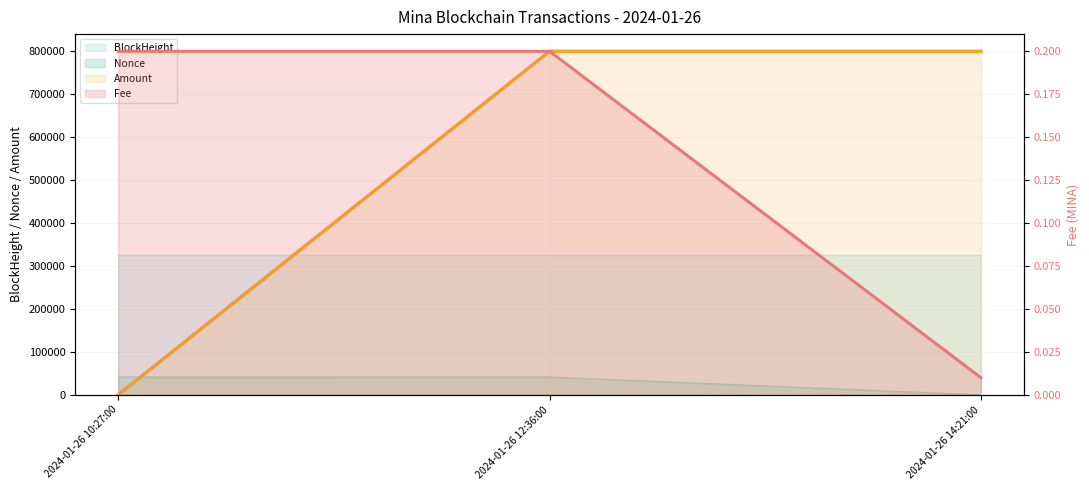

What is the label of the 1st point from the left?

2024-01-26 10:27:00